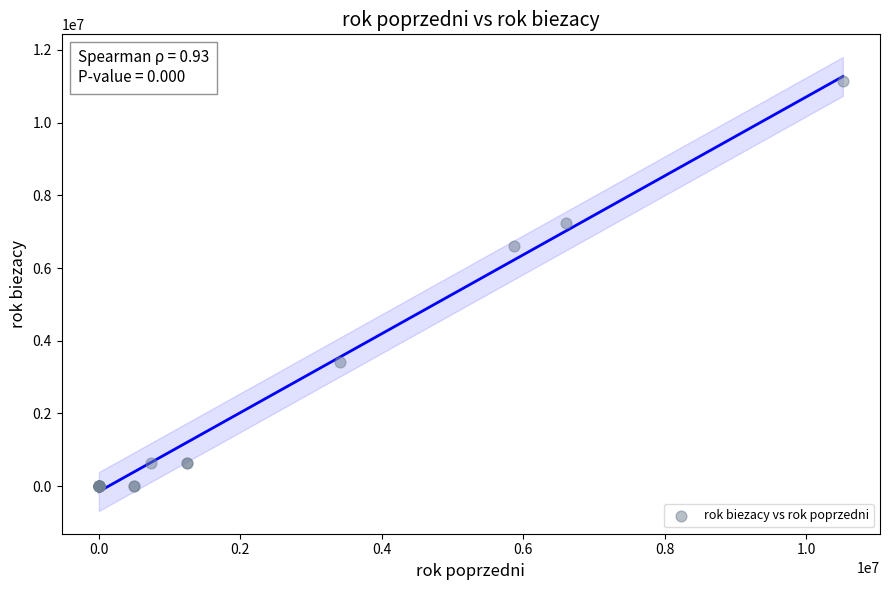

What Y value in the scatter plot is closest to 5572098?

6601678.4